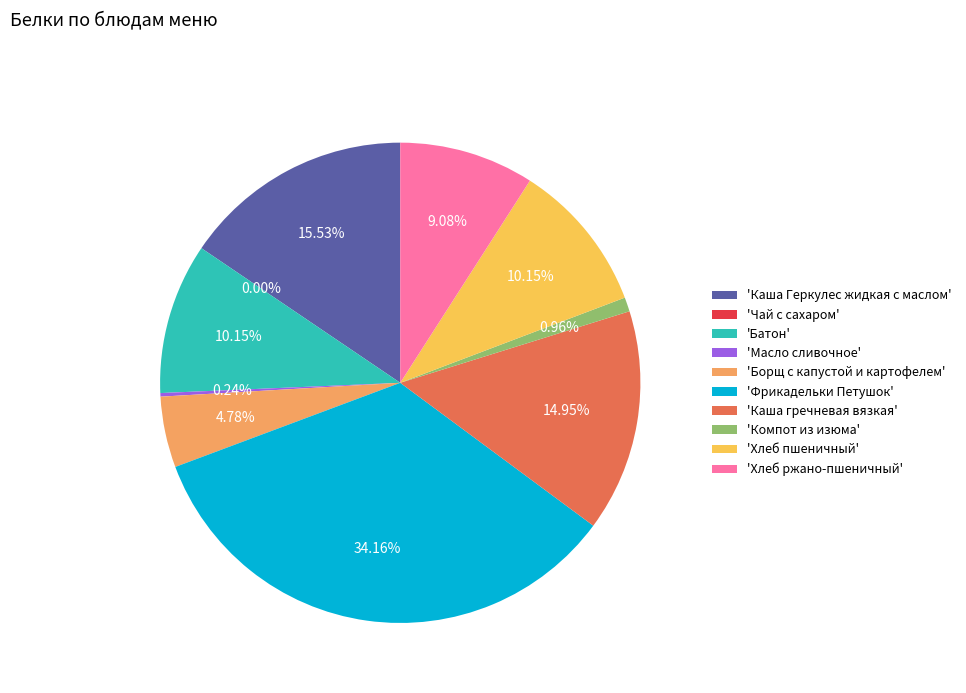

To the nearest percent, what is the difference between the Борщ с капустой и картофелем and Фрикадельки Петушок slice percentages?

29%